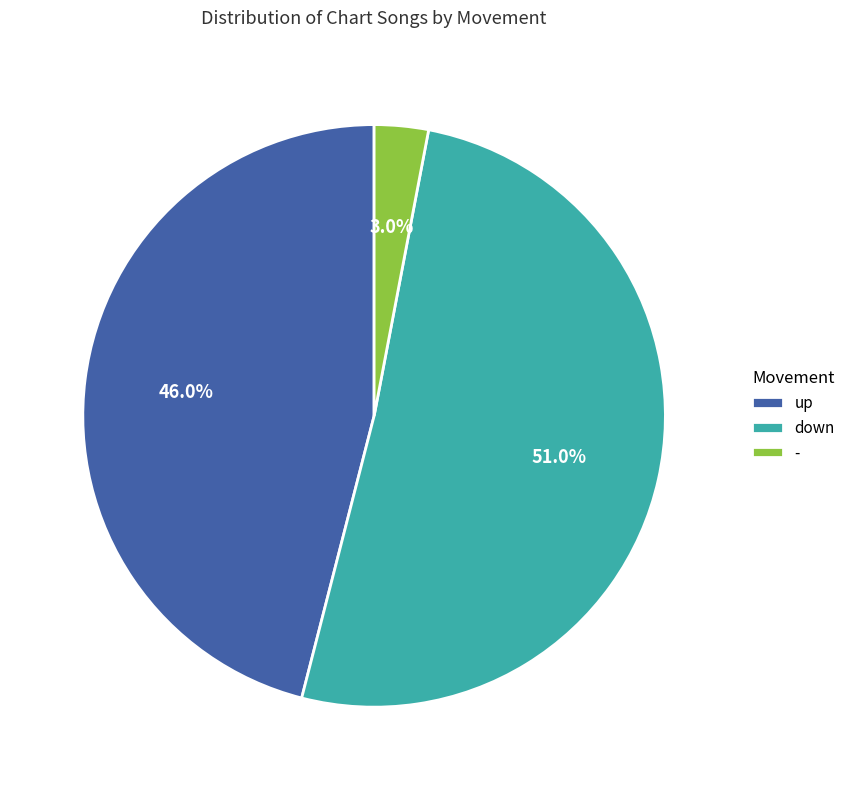

How many segments does this pie chart have?

3